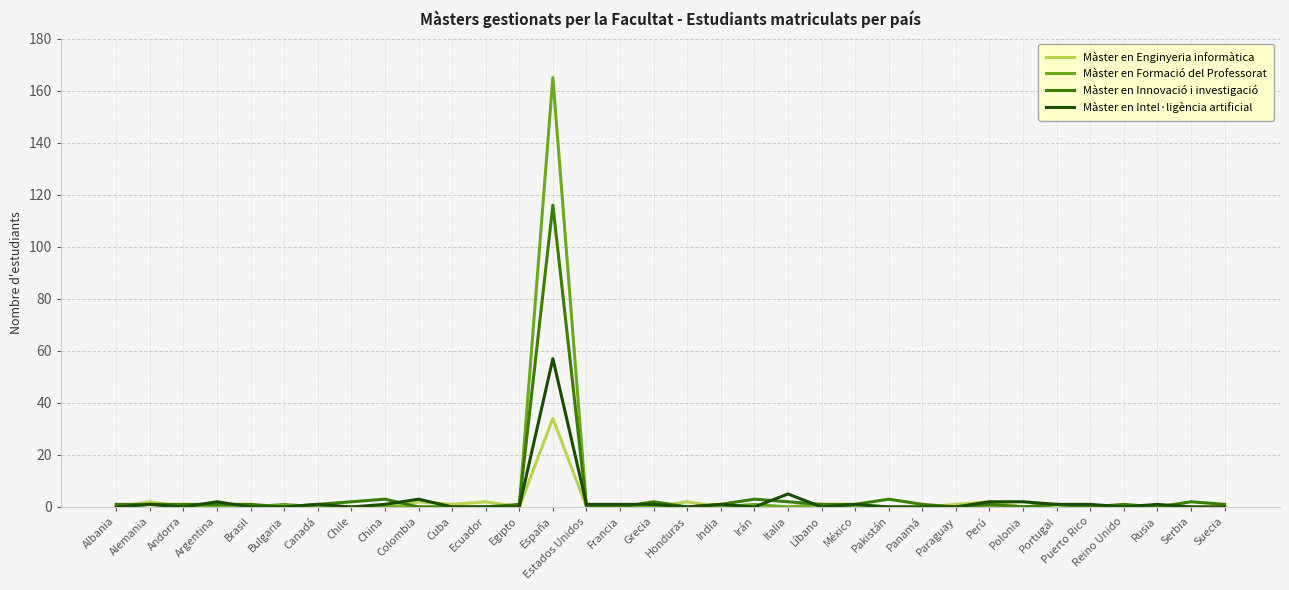

True or false: Màster en Intel·ligència artificial has more than 2 points higher than both neighbors.

True